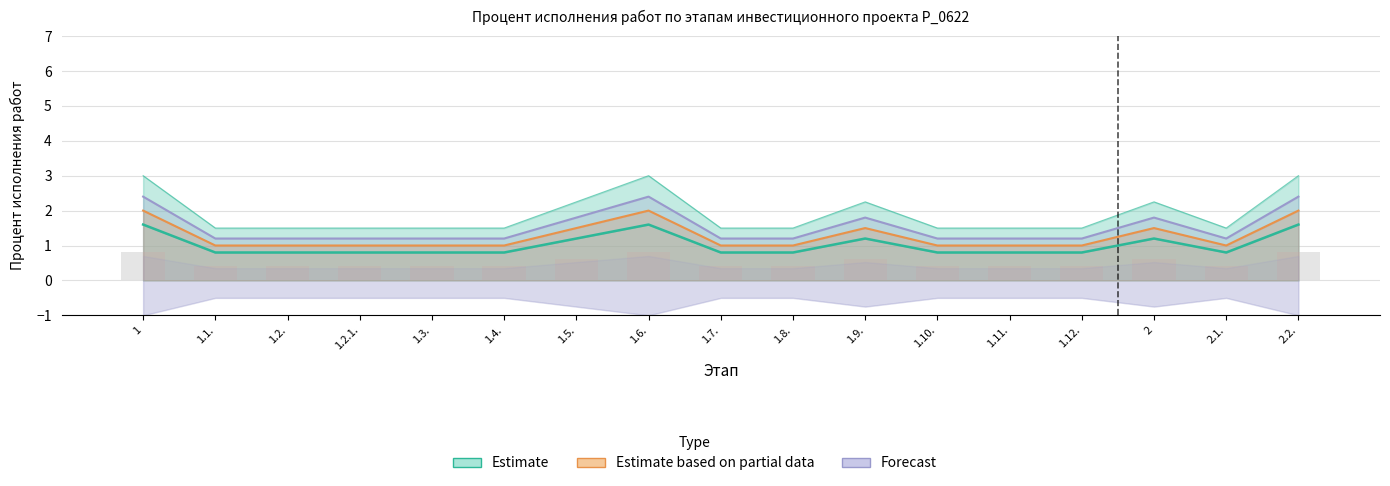

List the labels in order of Forecast value, largest first.

1, 1.6., 2.2., 1.5., 1.9., 2, 1.1., 1.2., 1.2.1., 1.3., 1.4., 1.7., 1.8., 1.10., 1.11., 1.12., 2.1.